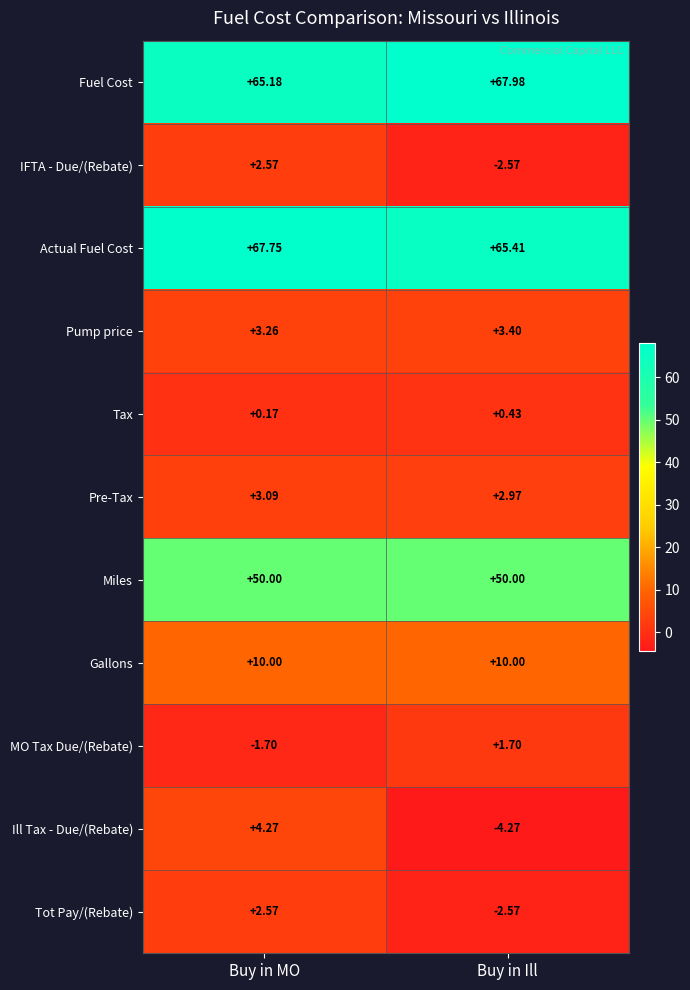

Between Buy in MO and Buy in Ill, which series saw the biggest shift?

Ill Tax - Due/(Rebate)